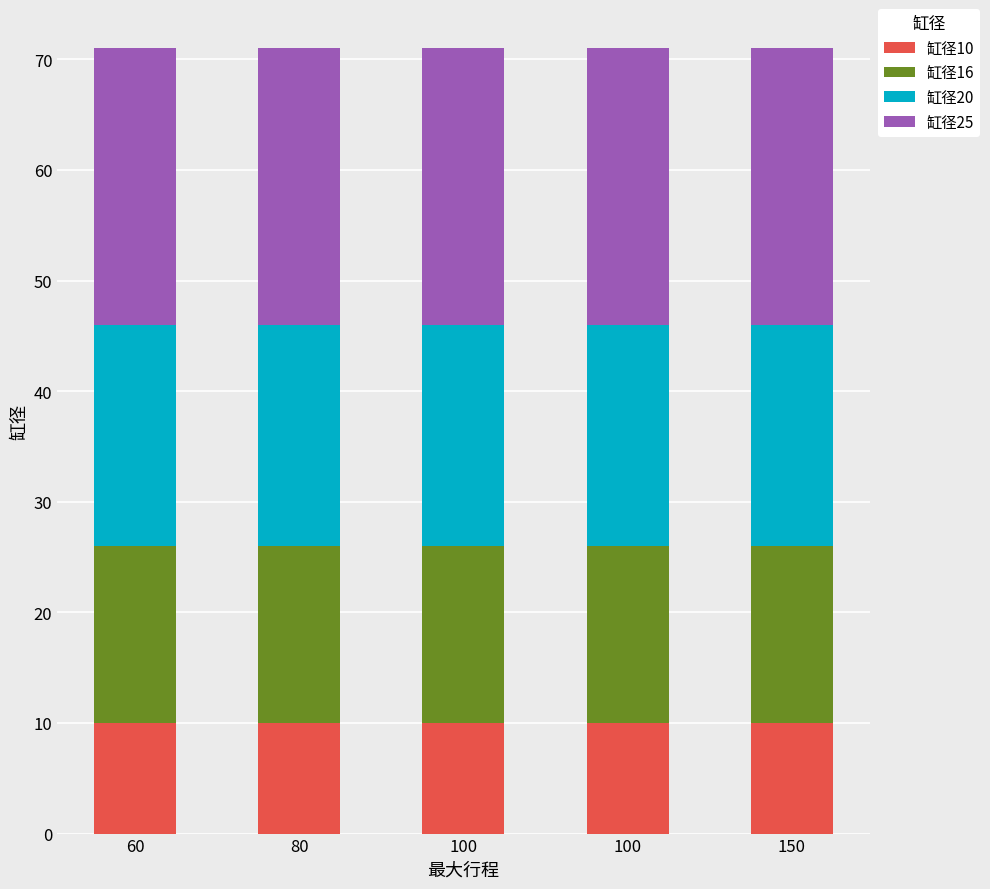

What are all the series names shown in the legend?

缸径10, 缸径16, 缸径20, 缸径25